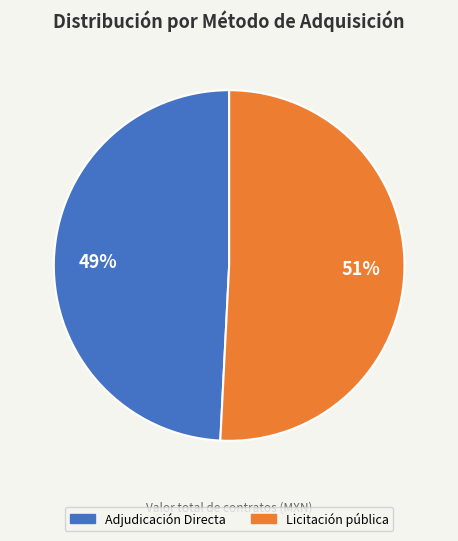

To the nearest percent, what is the difference between the largest and smallest slice percentages?

2%